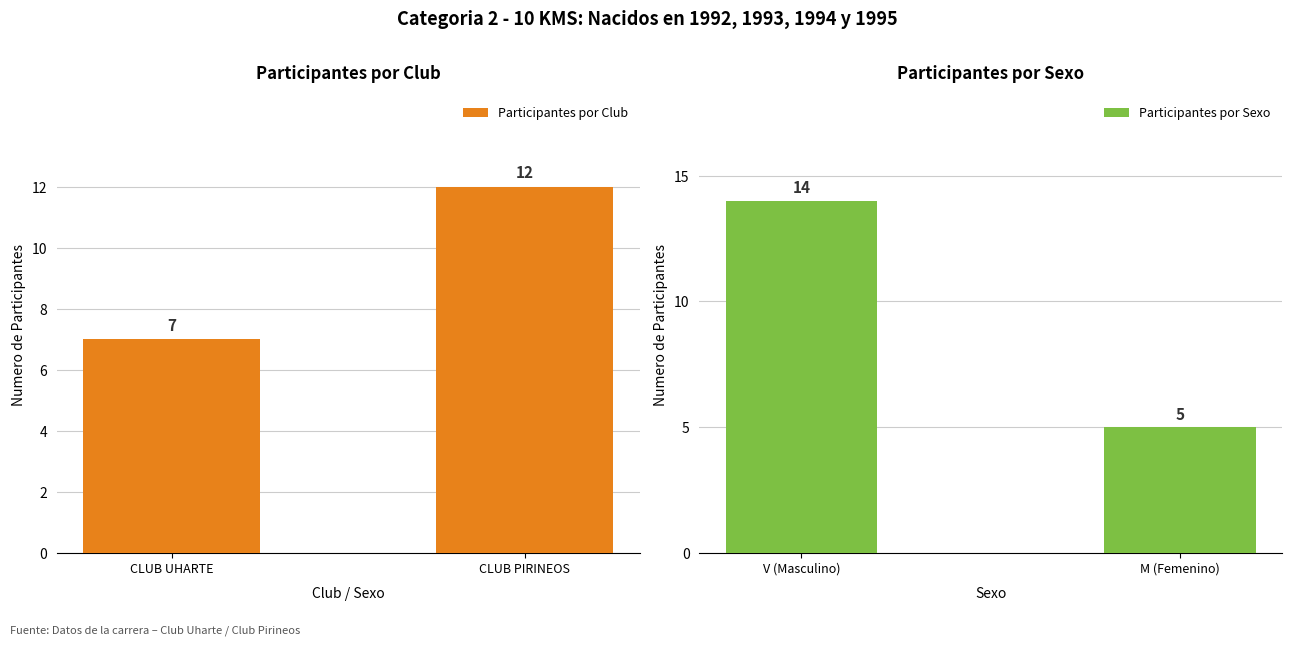

Which series has the widest spread of values?

Participantes por Sexo